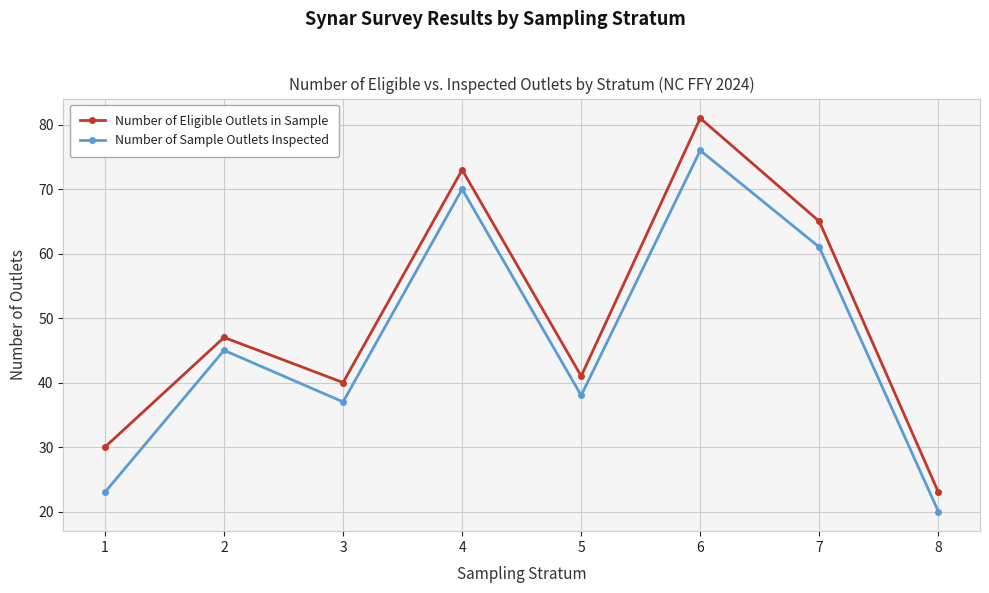

True or false: Number of Sample Outlets Inspected and Number of Eligible Outlets in Sample intersect in this chart.

False